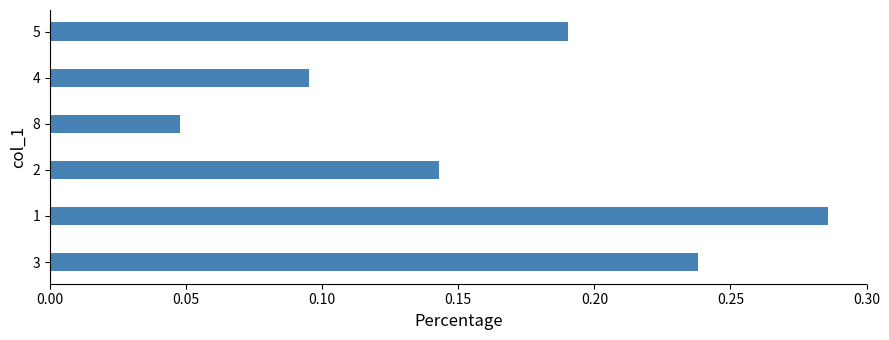

The chart shows a value of 0.1 at 5. True or false?

False